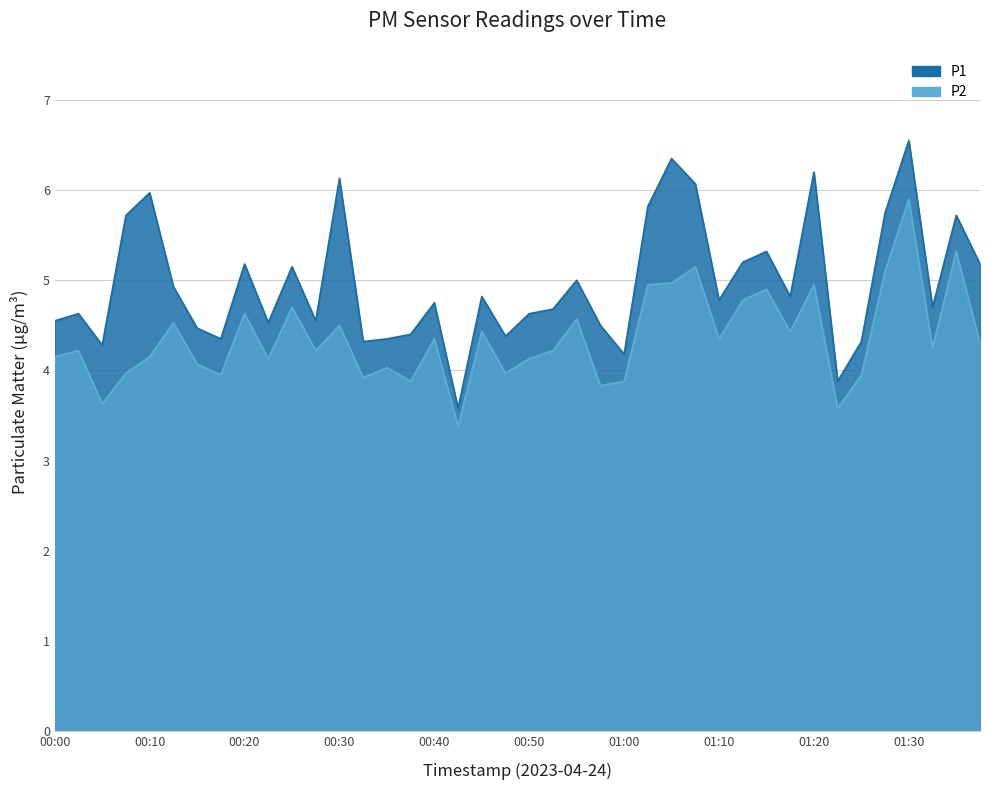

List the series in order of their overall mean, highest first.

P1, P2